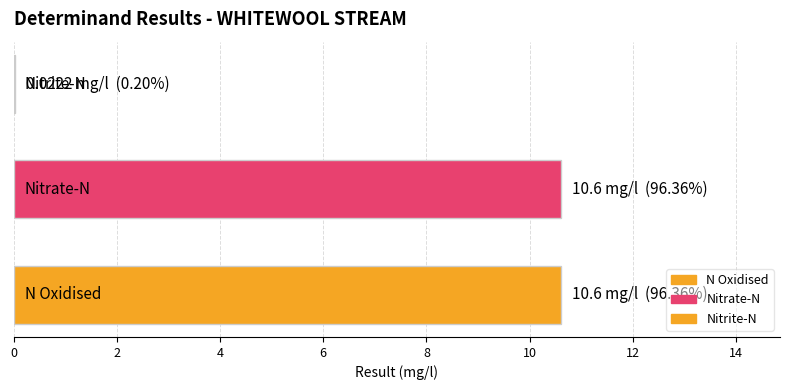

How many values exceed 10?

2